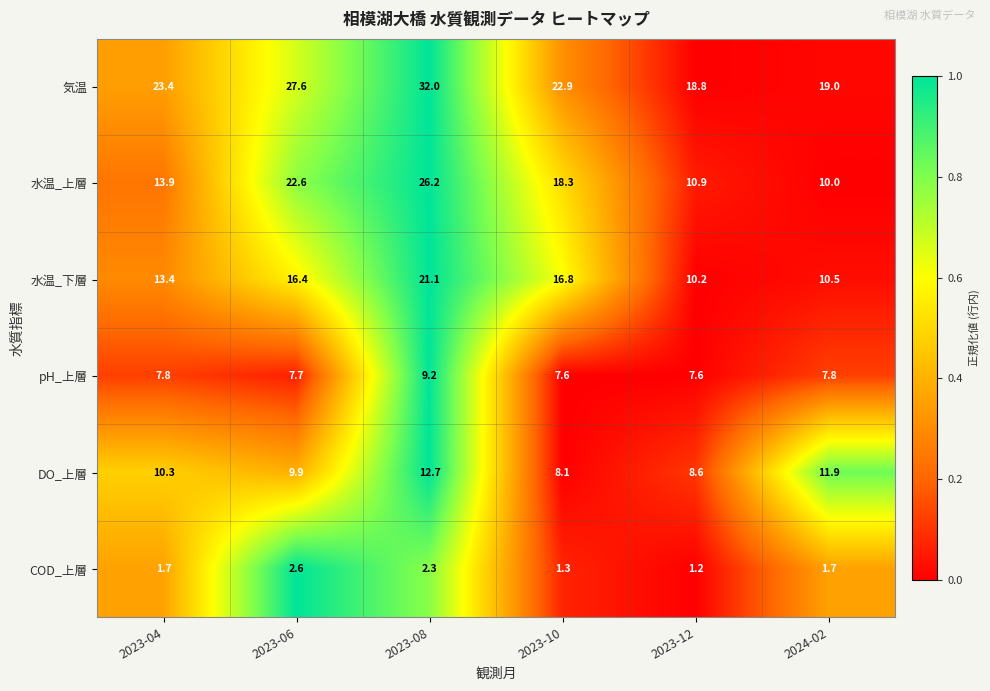

What is the difference between the 気温 values at 2023-08 and 2024-02?

13.0